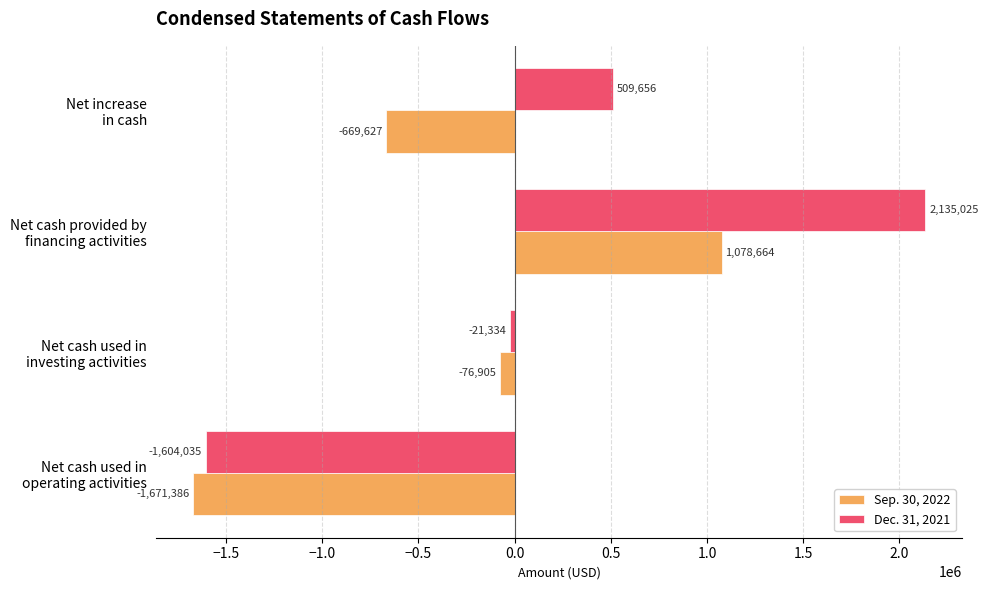

What is the minimum value for Sep. 30, 2022?

-1671386